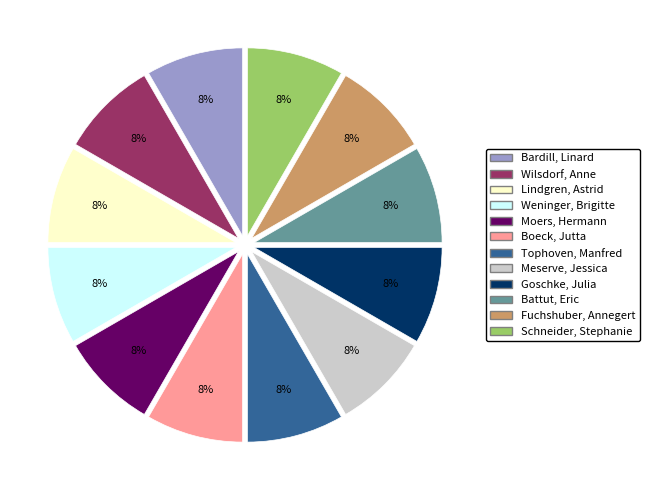

To the nearest percent, what is the average slice percentage?

8%